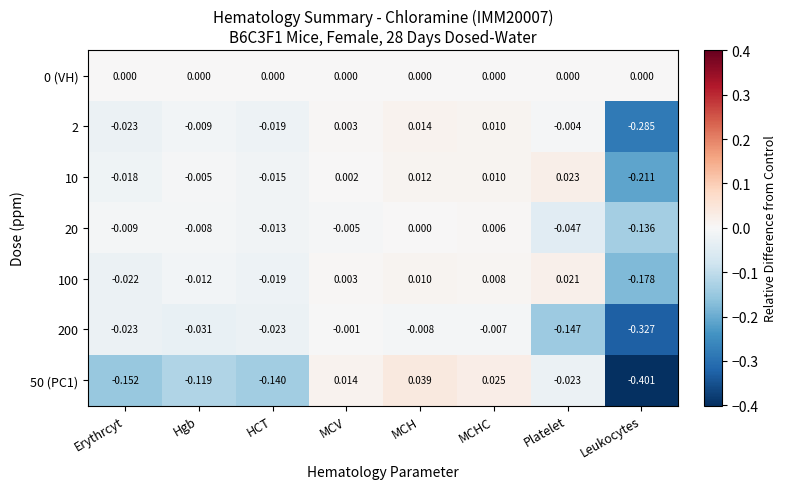

List the labels in order of 50 (PC1) value, largest first.

MCH, MCHC, MCV, Platelet, Hgb, HCT, Erythrcyt, Leukocytes